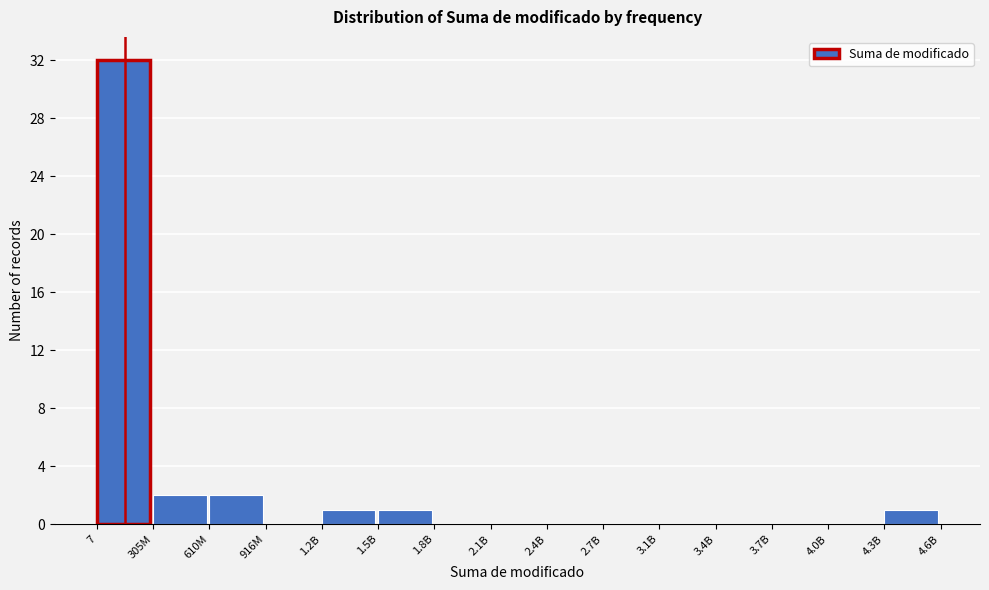

Reading left to right, transcribe all the data shown in this chart.

7=32	305M=2	610M=2	916M=0	1.2B=1	1.5B=1	1.8B=0	2.1B=0	2.4B=0	2.7B=0	3.1B=0	3.4B=0	3.7B=0	4.0B=0	4.3B=1